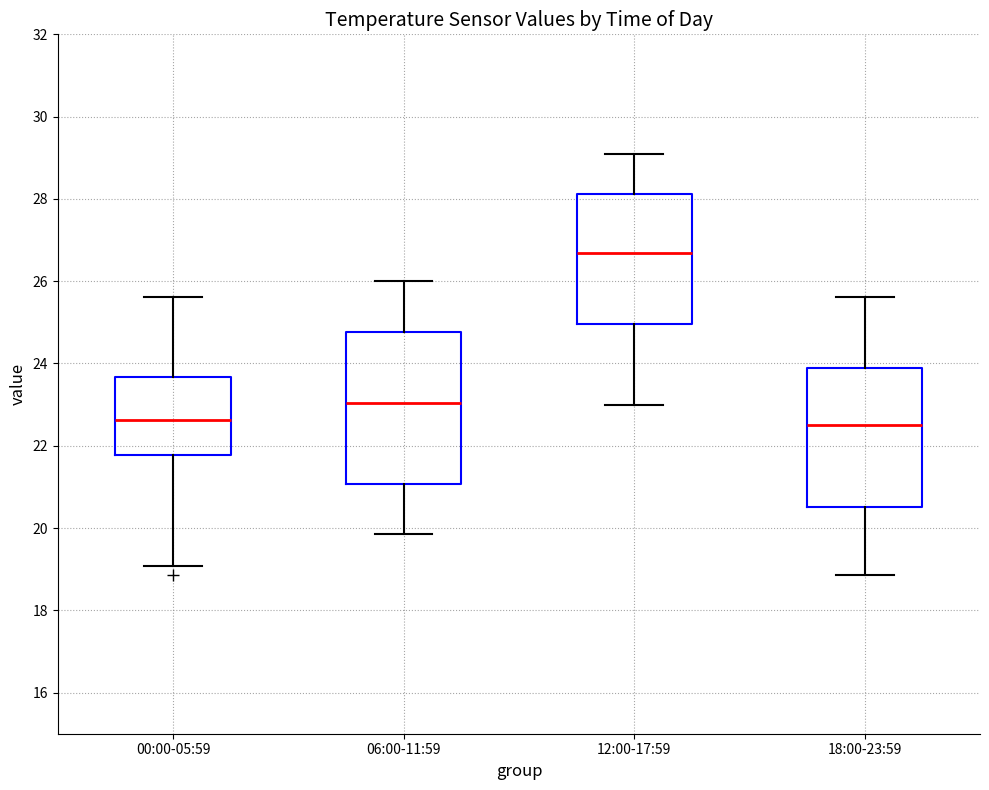

Reading left to right, transcribe this box plot: for each box, give where its median line is, the range the box spans, and where its two whiskers end, as read against the y-axis. The values are not printed on the chart, so give them approximately, as read against the axis.

00:00-05:59: median 22.6, box 21.8 to 23.6, whiskers 19.0 to 25.6
06:00-11:59: median 23.0, box 21.0 to 24.8, whiskers 19.8 to 26.0
12:00-17:59: median 26.6, box 25.0 to 28.2, whiskers 23.0 to 29.2
18:00-23:59: median 22.6, box 20.6 to 23.8, whiskers 18.8 to 25.6